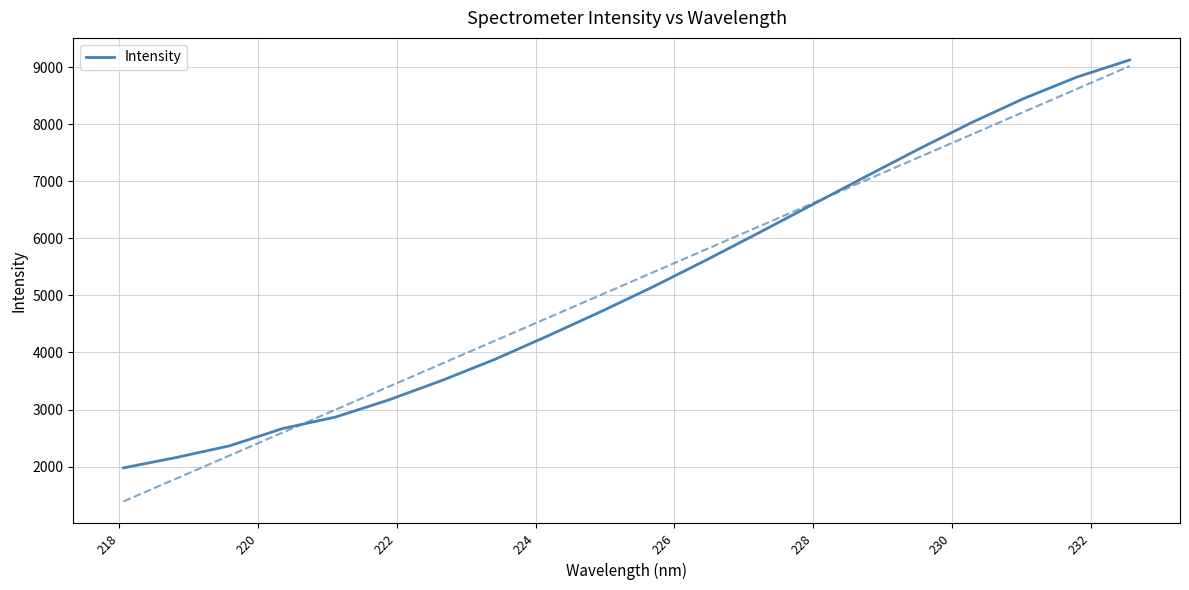

What is the difference between the maximum and minimum values?

7145.8